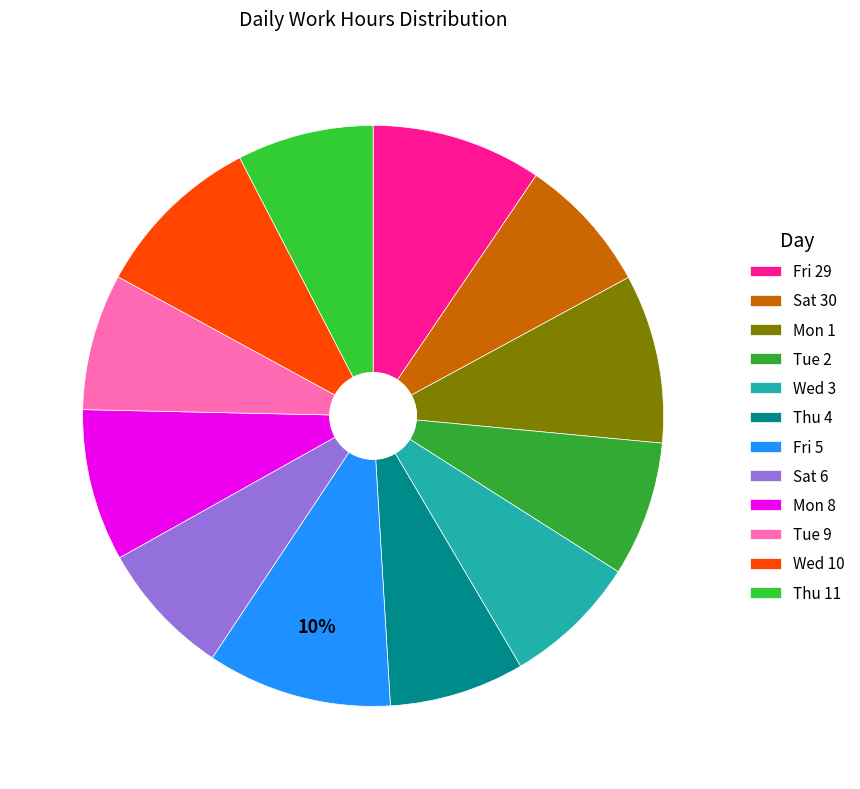

How many segments does this pie chart have?

12